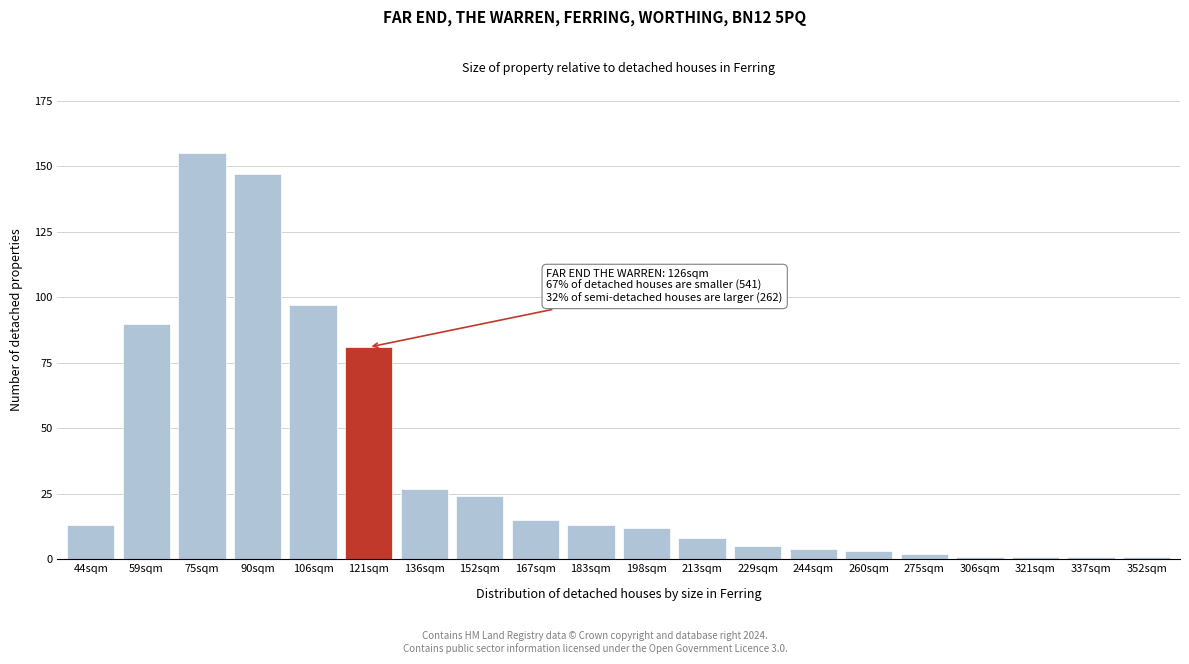

Reading right to left, what are all the values shown in this chart?

1	1	1	1	2	3	4	5	8	12	13	15	24	27	81	97	147	155	90	13